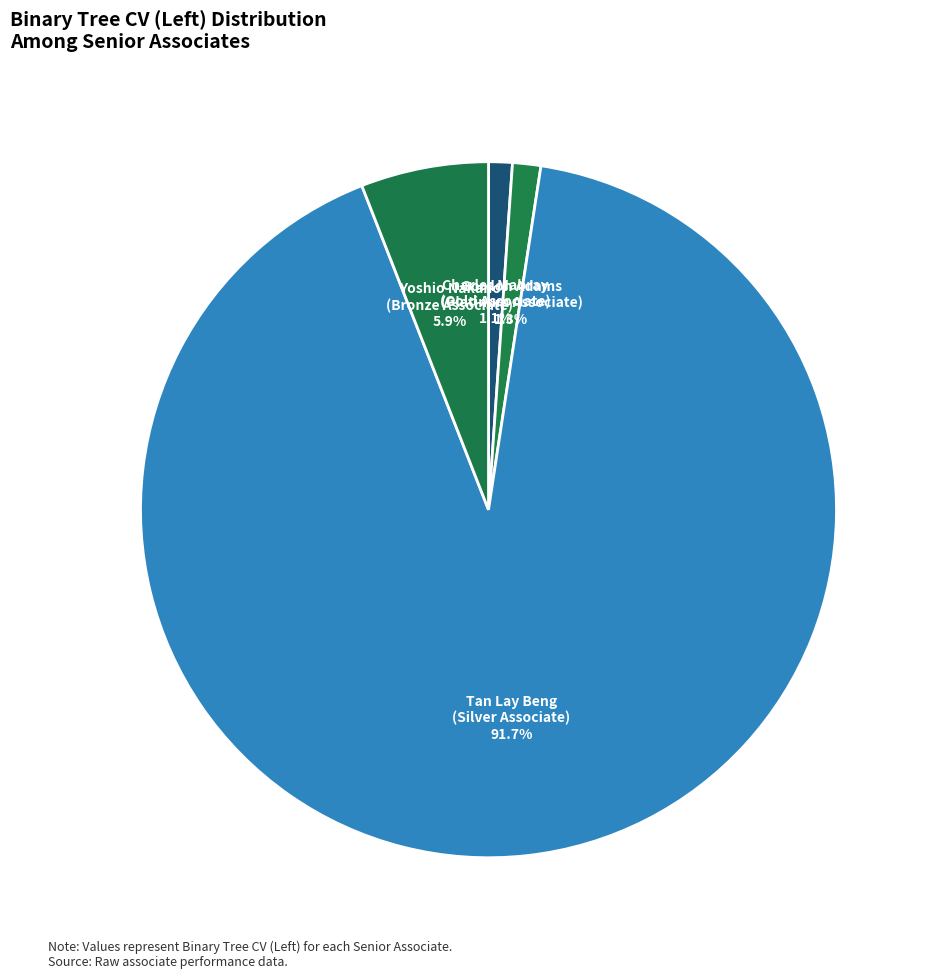

Count the number of slices in the pie.

4